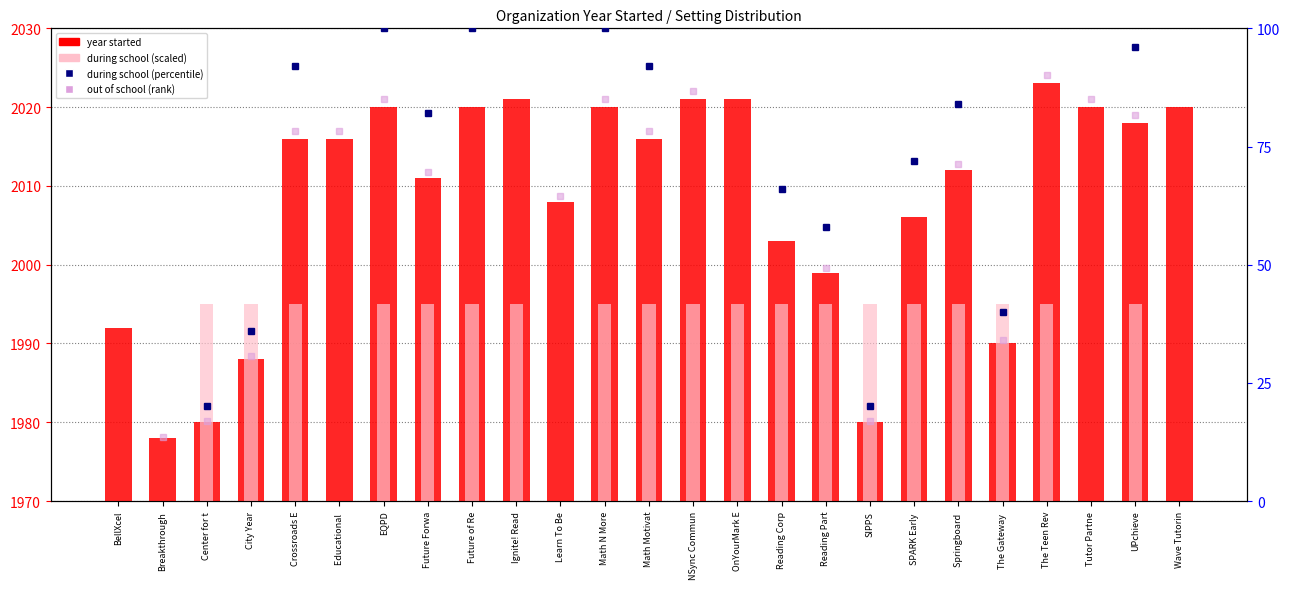

Reading right to left, extract all data points from this chart.

year started: Wave Tutorin=2020	UPchieve=2018	Tutor Partne=2020	The Teen Rev=2023	The Gateway =1990	Springboard =2012	SPARK Early =2006	SIPPS=1980	Reading Part=1999	Reading Corp=2003	OnYourMark E=2021	NSync Commun=2021	Math Motivat=2016	Math N More=2020	Learn To Be=2008	Ignite! Read=2021	Future of Re=2020	Future Forwa=2011	EQPD=2020	Educational =2016	Crossroads E=2016	City Year=1988	Center for t=1980	Breakthrough=1978	BellXcel=1992
during school (scaled): Wave Tutorin=0	UPchieve=1995	Tutor Partne=0	The Teen Rev=1995	The Gateway =1995	Springboard =1995	SPARK Early =1995	SIPPS=1995	Reading Part=1995	Reading Corp=1995	OnYourMark E=1995	NSync Commun=1995	Math Motivat=1995	Math N More=1995	Learn To Be=0	Ignite! Read=1995	Future of Re=1995	Future Forwa=1995	EQPD=1995	Educational =0	Crossroads E=1995	City Year=1995	Center for t=1995	Breakthrough=0	BellXcel=0